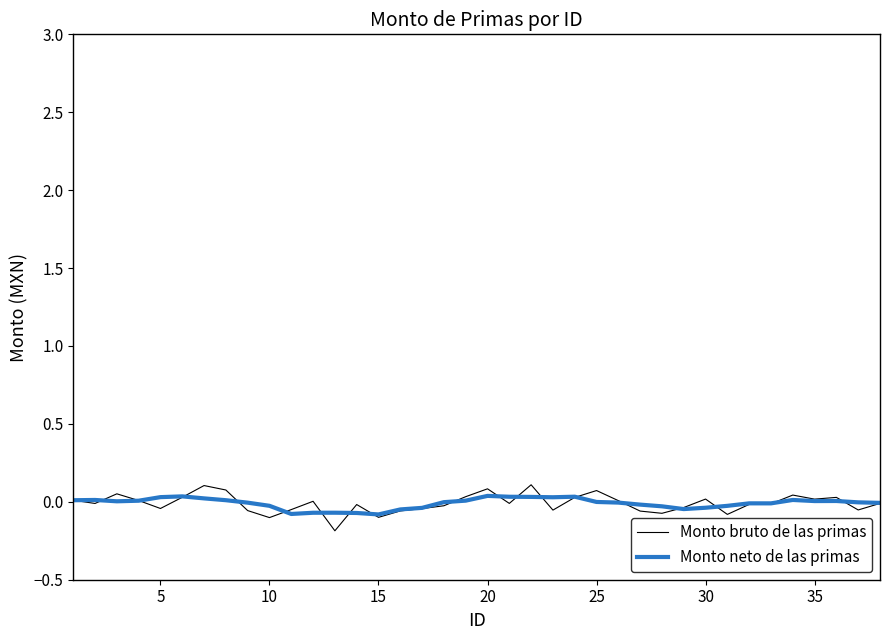

Which series has the largest range (max minus min)?

Monto bruto de las primas